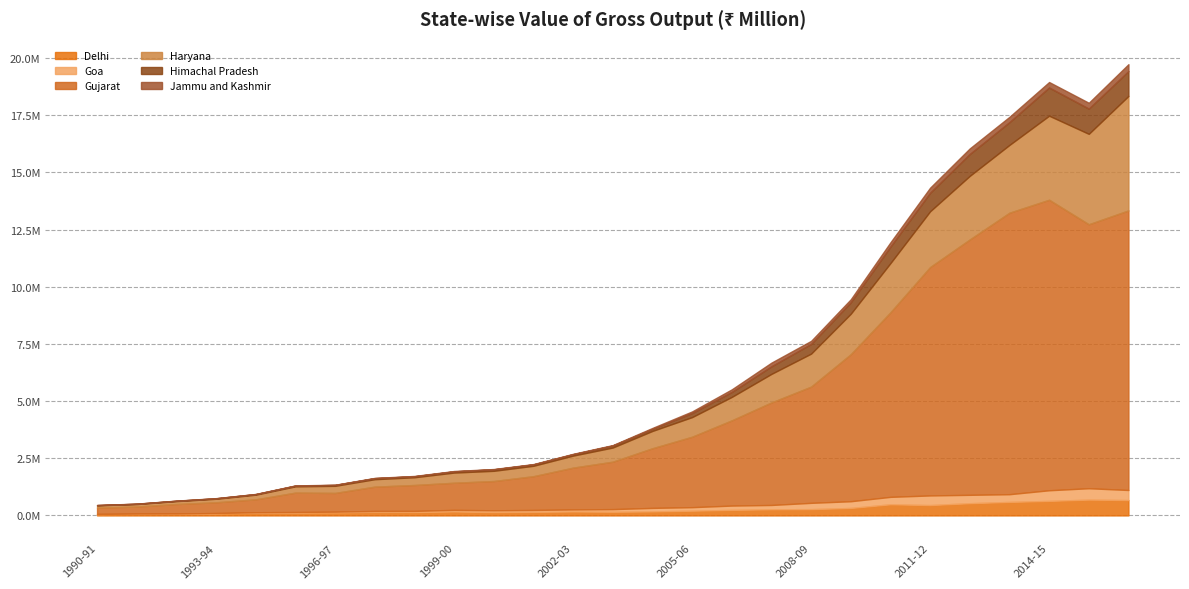

Between which two adjacent categories do Himachal Pradesh and Delhi first intersect?

2006-07 and 2007-08